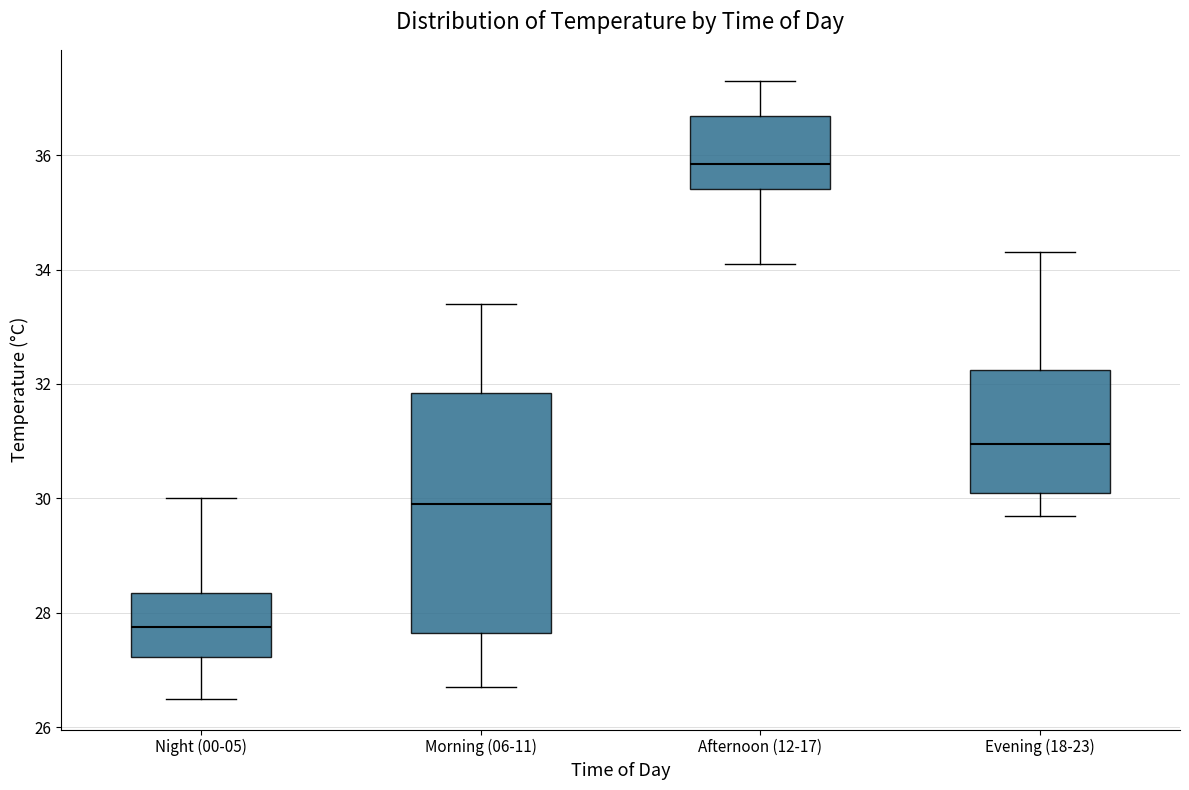

Reading left to right, read every box against the y-axis: the position of its median line, the range the box covers, and the ends of its whiskers. The values are not printed on the chart, so give them approximately, as read against the axis.

Night (00-05): median 27.8, box 27.2 to 28.4, whiskers 26.6 to 30.0
Morning (06-11): median 30.0, box 27.6 to 31.8, whiskers 26.8 to 33.4
Afternoon (12-17): median 35.8, box 35.4 to 36.6, whiskers 34.2 to 37.4
Evening (18-23): median 31.0, box 30.2 to 32.2, whiskers 29.8 to 34.4